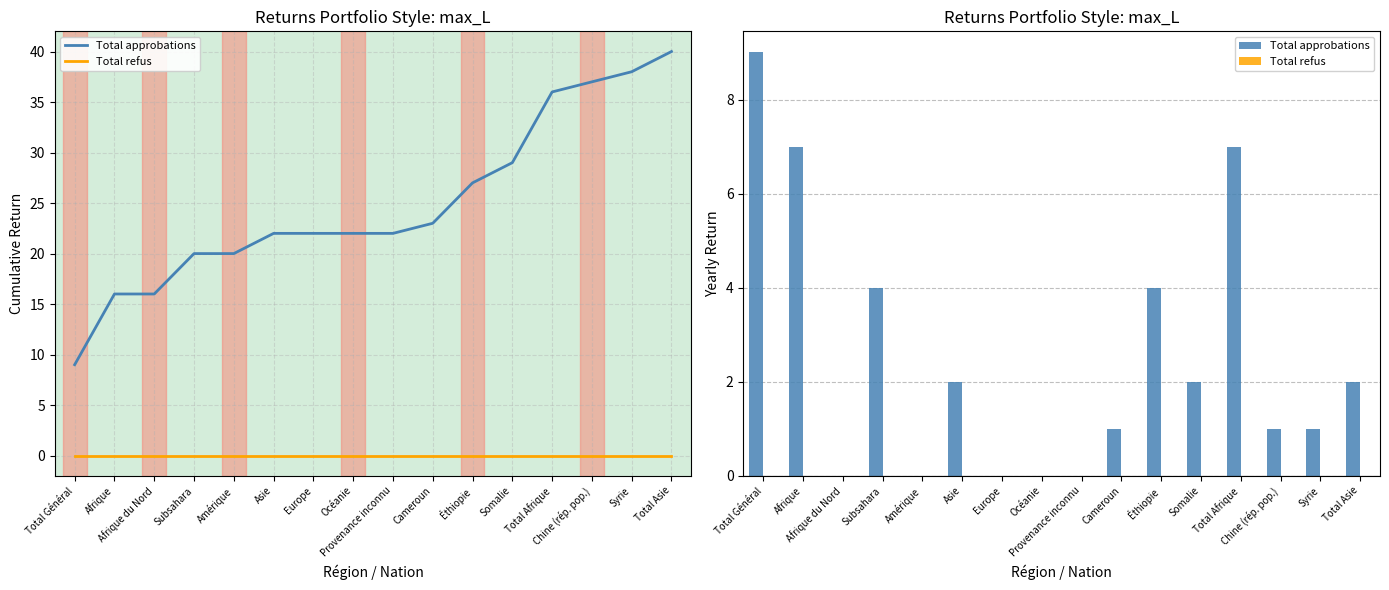

List the series in order of their overall mean, highest first.

Total approbations, Total refus